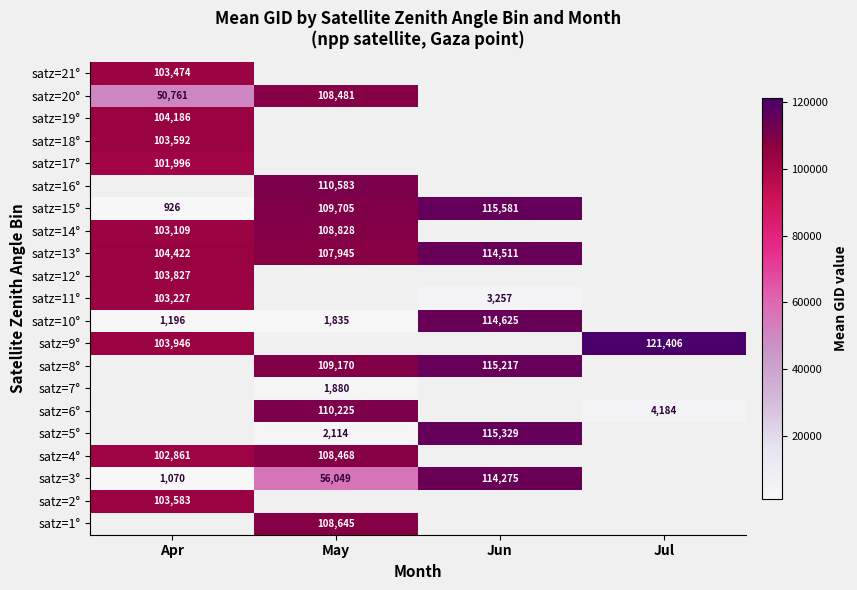

Which has a higher value, May or Jun?

Jun